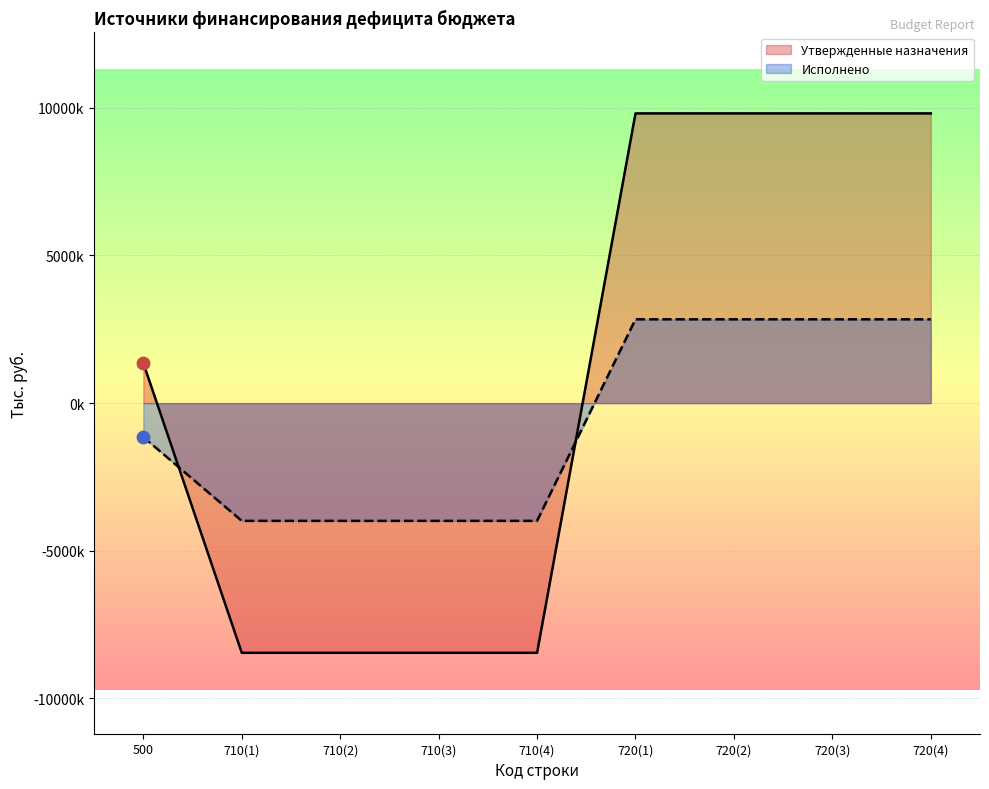

Which series reaches the minimum Y coordinate?

Утвержденные назначения